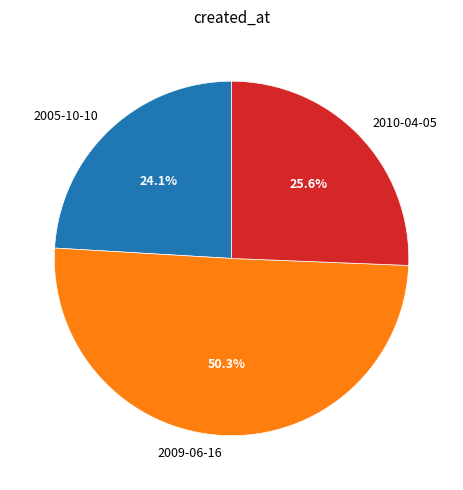

How many slices are in this pie chart?

3